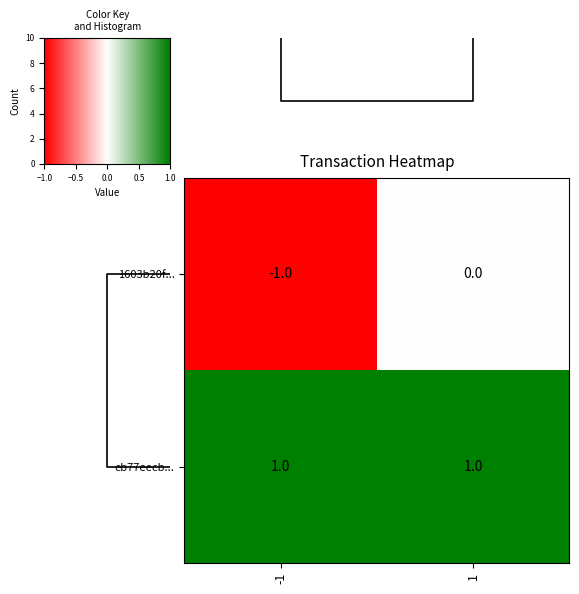

At which category is the sum across all series the highest?

1